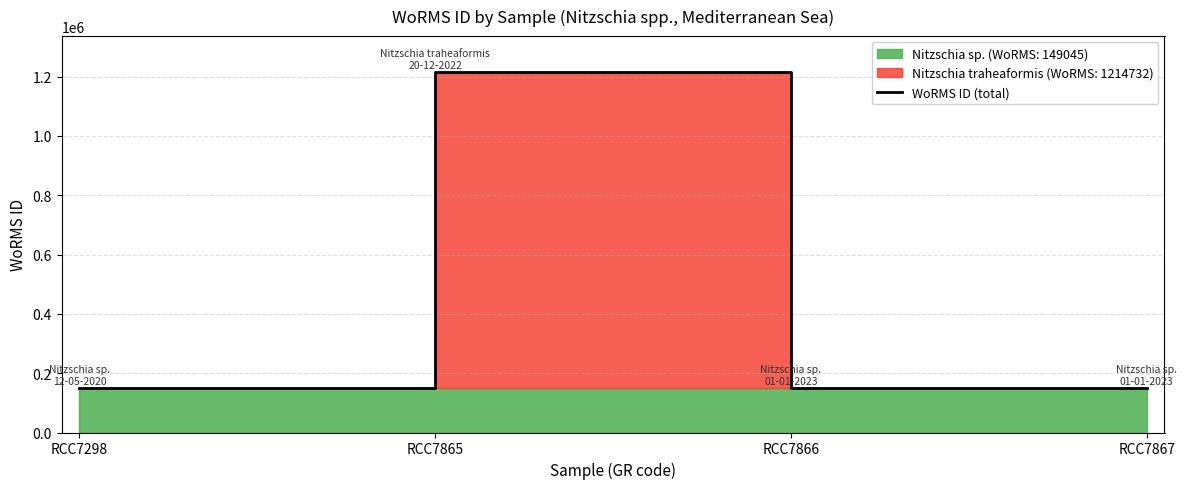

List the labels in order of value, largest first.

RCC7865, RCC7298, RCC7866, RCC7867